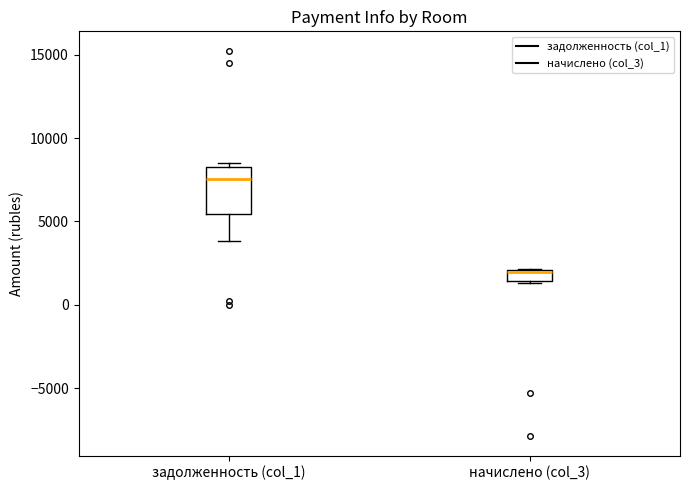

Which box is the tallest, from its lower edge to its upper edge?

задолженность (col_1)